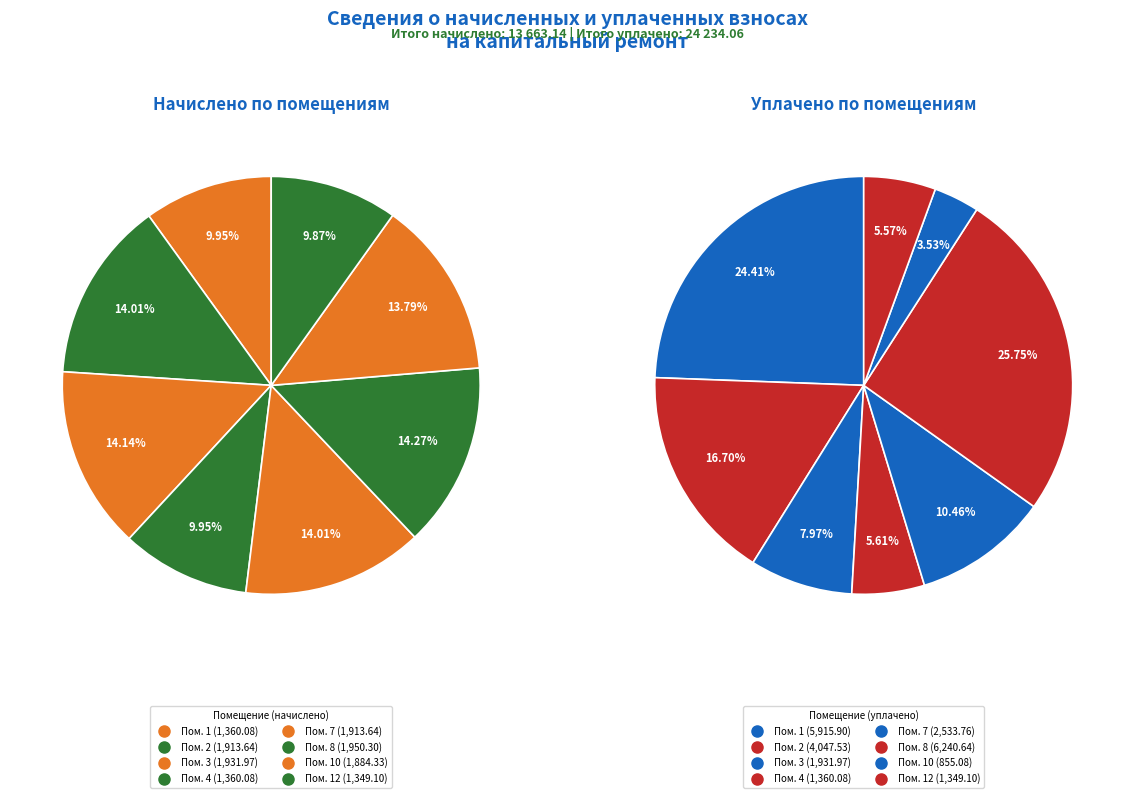

How many segments does this pie chart have?

8